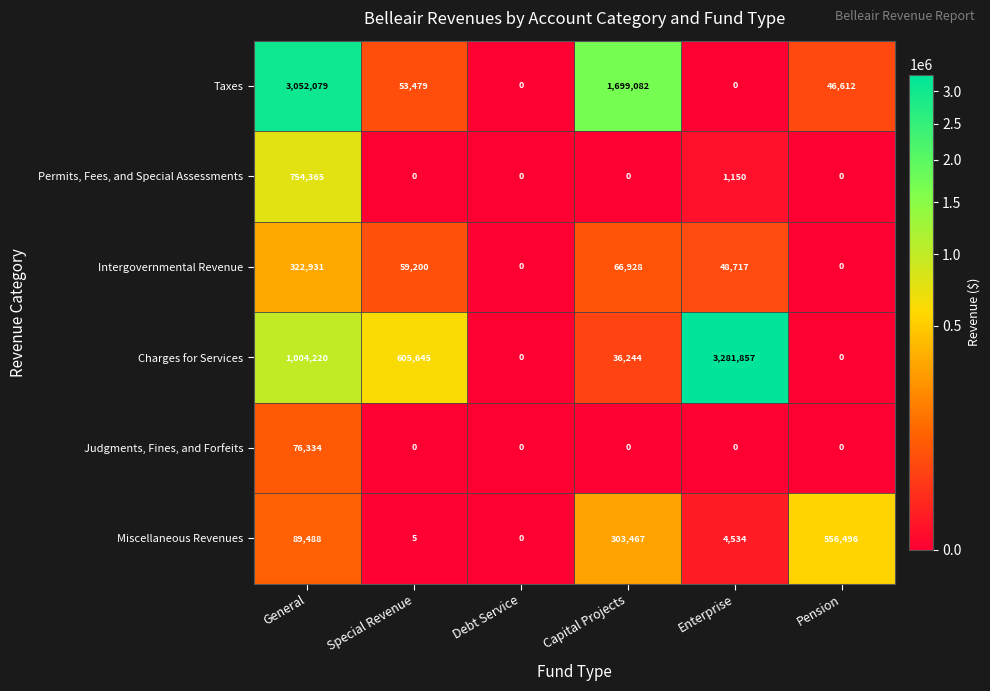

At which category is the sum across all series the highest?

General